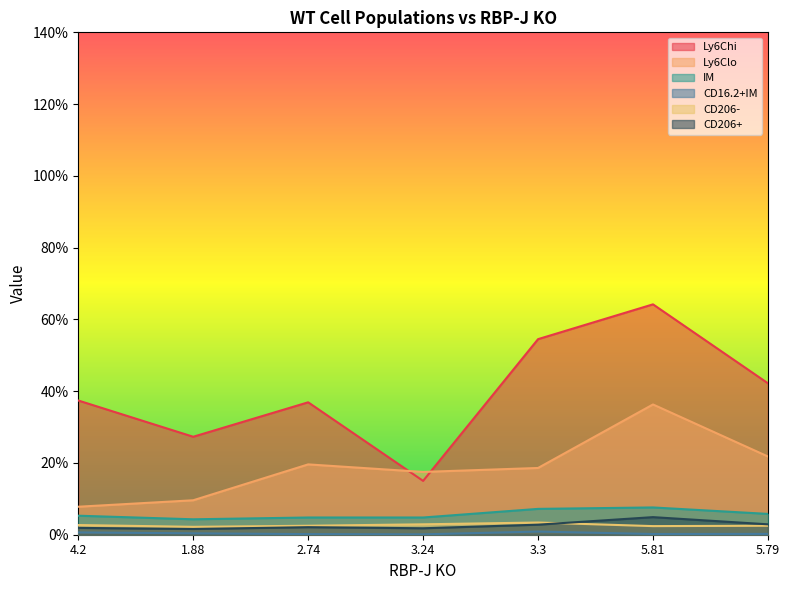

How many lines are shown in the chart?

6